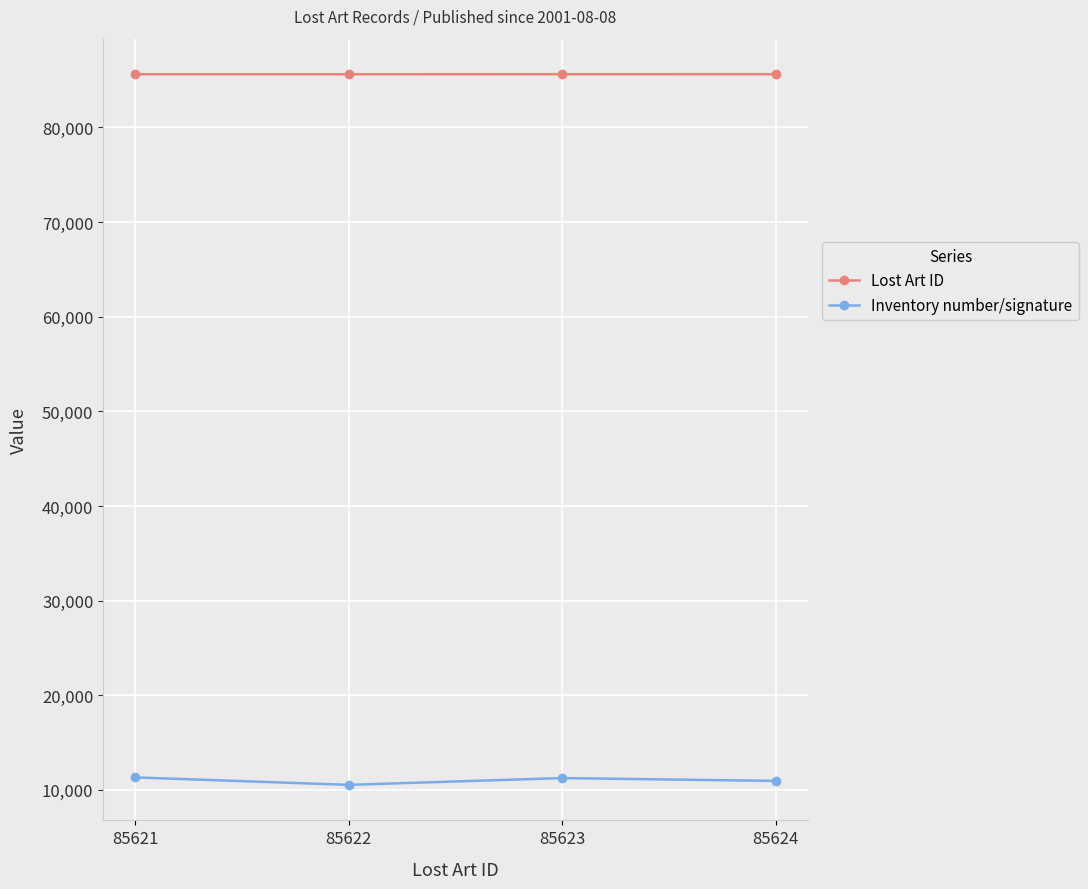

True or false: Inventory number/signature and Lost Art ID cross at least once.

False